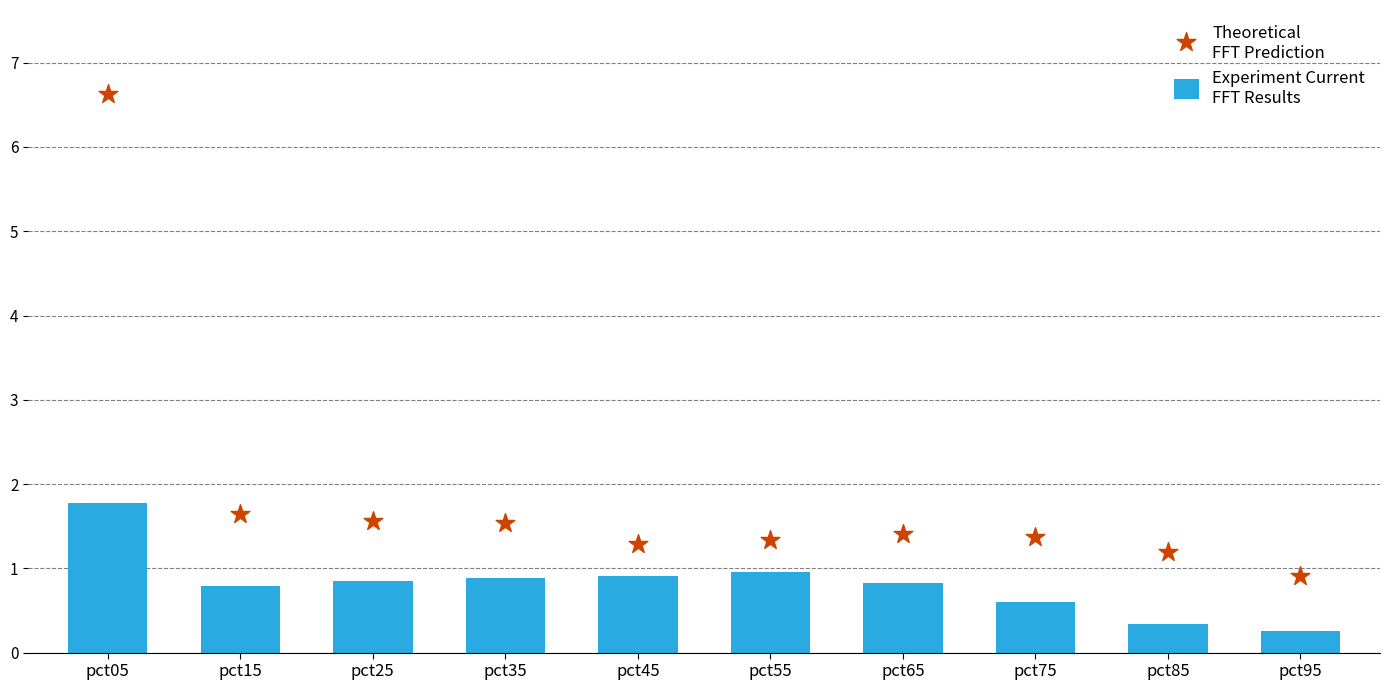

Which series has the widest spread of Y values?

Theoretical
FFT Prediction